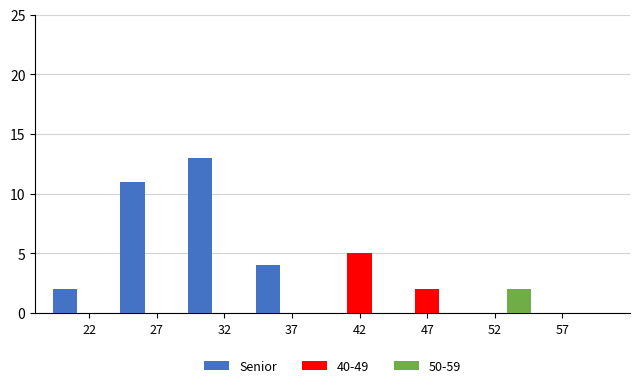

Is it true that 40-49 equals 9 at 42?

False